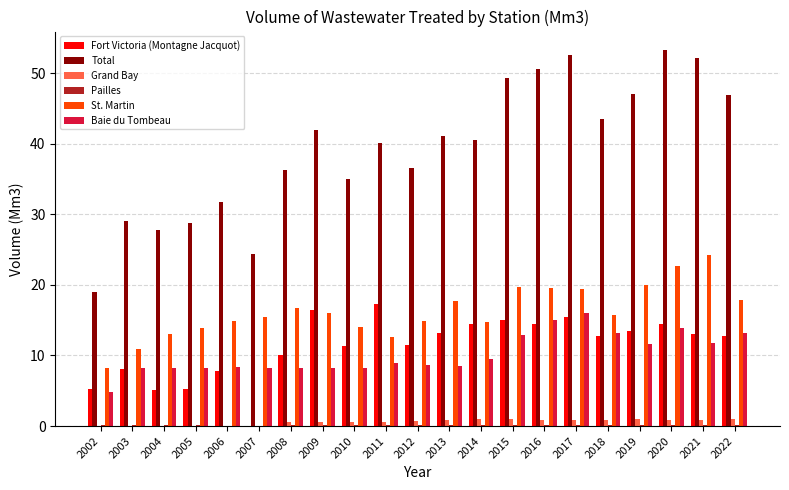

Is the value of Fort Victoria (Montagne Jacquot) at 2017 greater than the value of Grand Bay at 2018?

Yes